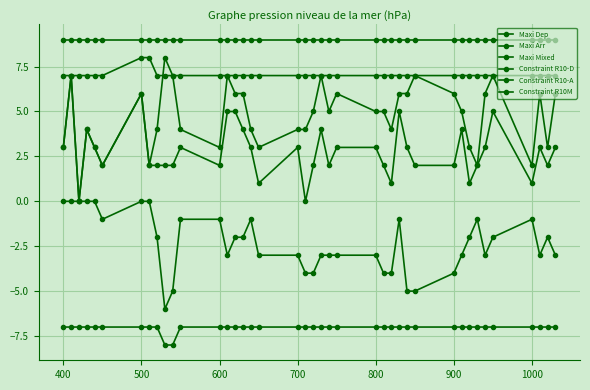

How many distinct data groups are displayed?

6